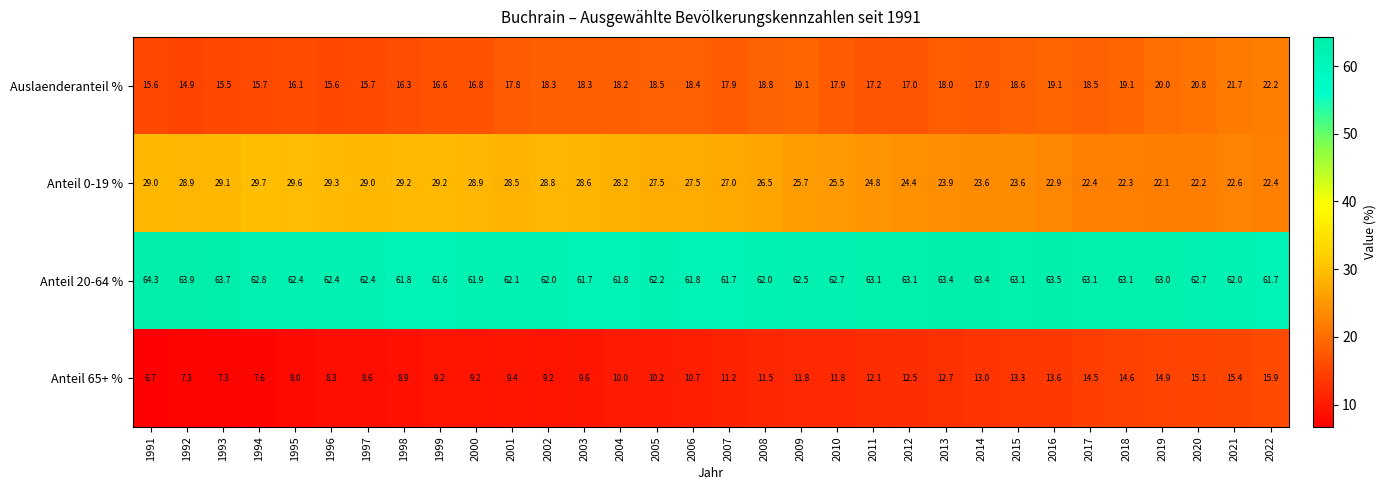

List the series in order of their peak value, lowest first.

Anteil 65+ %, Auslaenderanteil %, Anteil 0-19 %, Anteil 20-64 %